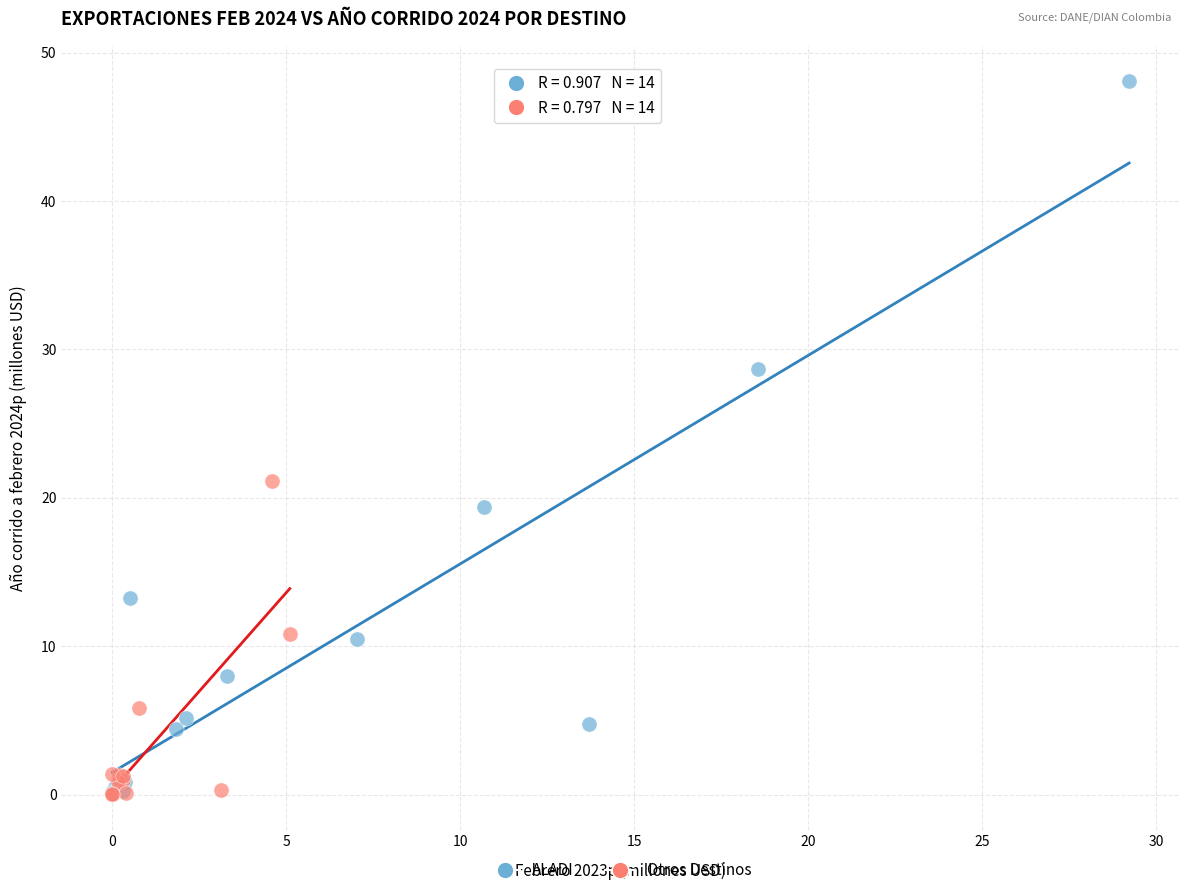

Which series has the widest spread of Y values?

ALADI